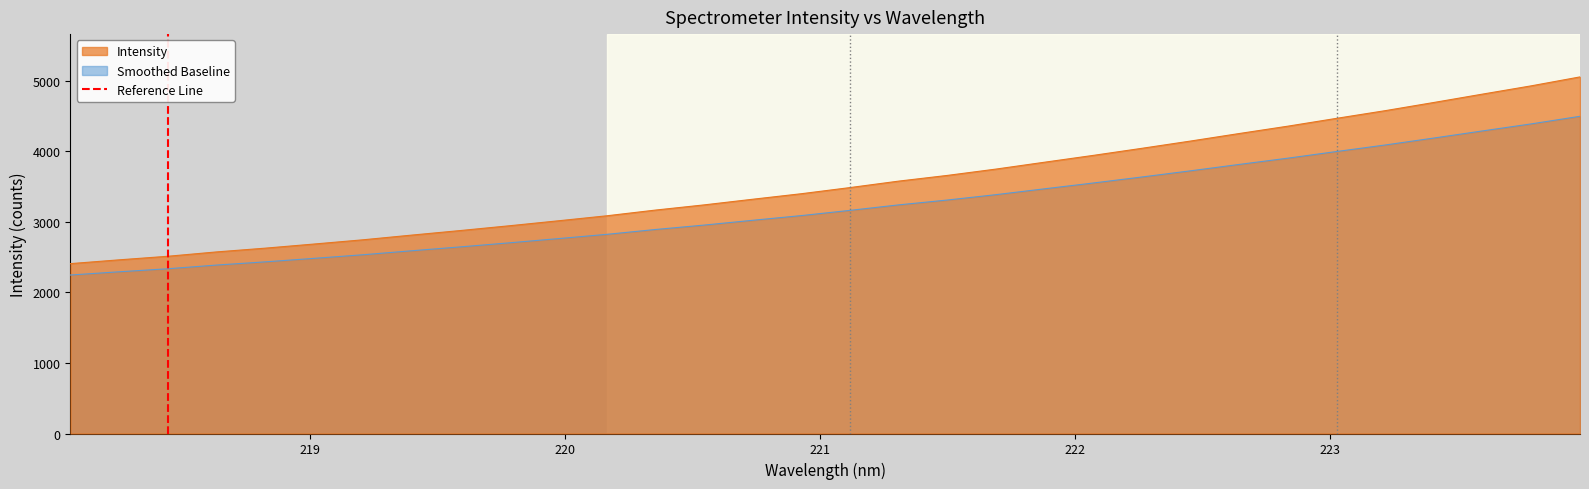

Is it true that the value at 218 is 1?

False